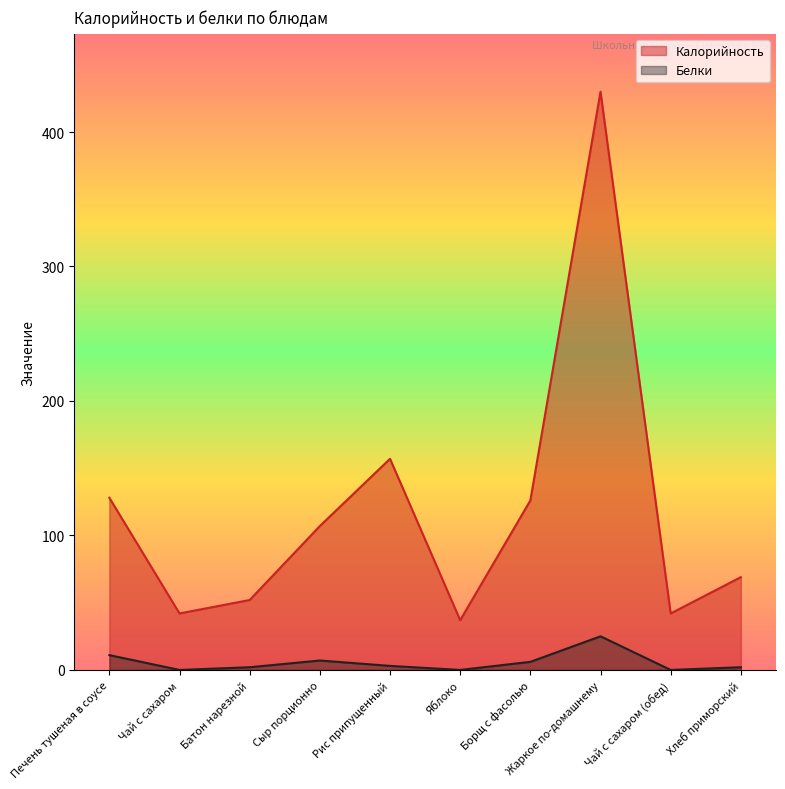

Reading right to left, transcribe all the data shown in this chart.

Калорийность: Хлеб приморский=69	Чай с сахаром (обед)=42	Жаркое по-домашнему=430	Борщ с фасолью=126	Яблоко=37	Рис припущенный=157	Сыр порционно=107	Батон нарезной=52	Чай с сахаром=42	Печень тушеная в соусе=128
Белки: Хлеб приморский=2	Чай с сахаром (обед)=0	Жаркое по-домашнему=25	Борщ с фасолью=6	Яблоко=0	Рис припущенный=3	Сыр порционно=7	Батон нарезной=2	Чай с сахаром=0	Печень тушеная в соусе=11